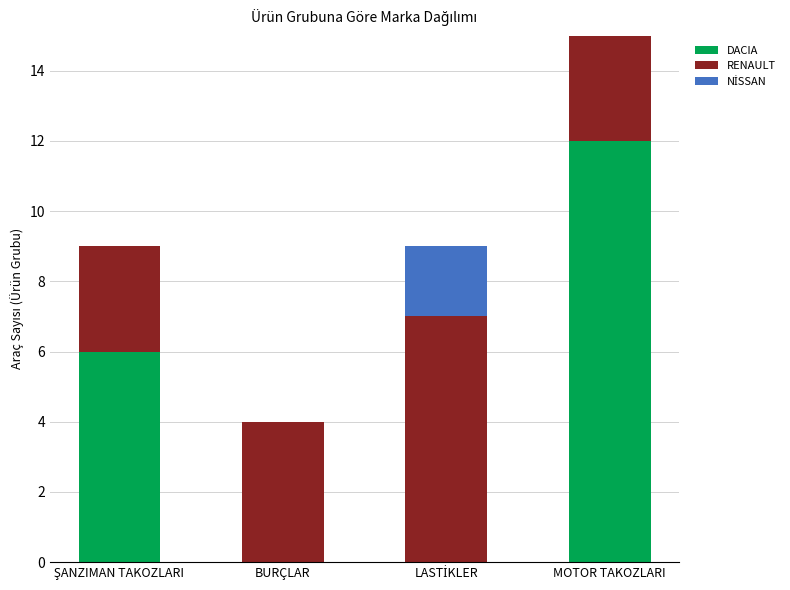

At which category is the sum across all series the highest?

MOTOR TAKOZLARI